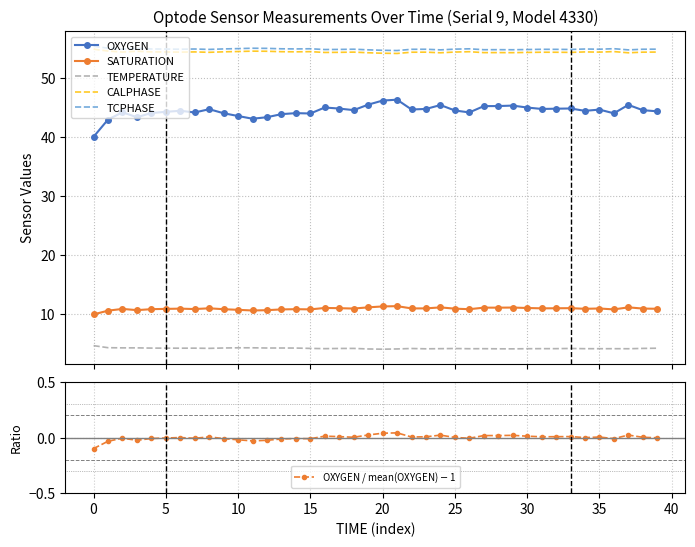

What is the value of the SATURATION point at the 13th from the left?

10.7